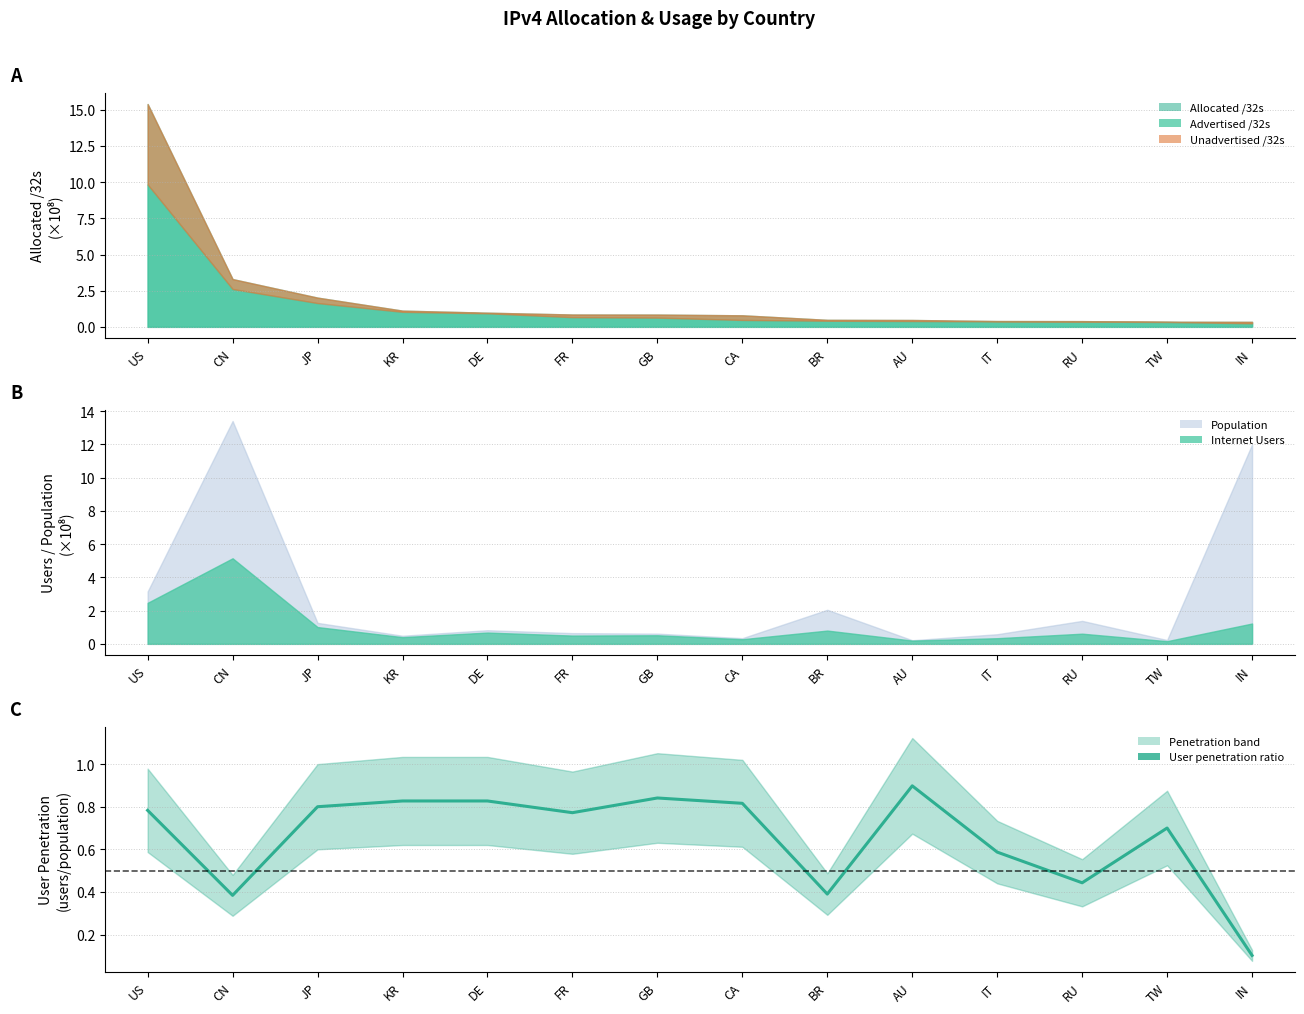

Rank the categories by value from highest to lowest.

AU, GB, DE, KR, CA, JP, US, FR, TW, IT, RU, BR, CN, IN